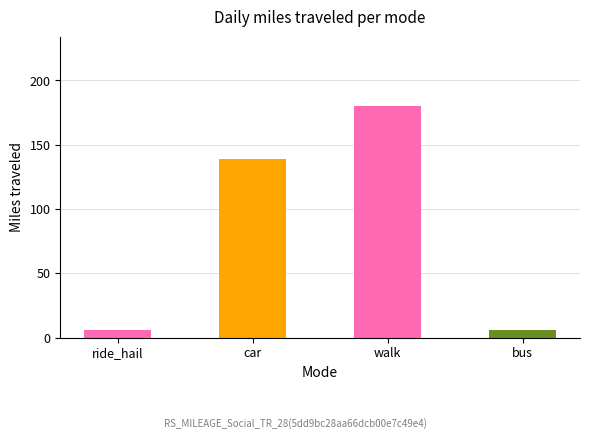

What position from the left is ride_hail?

1